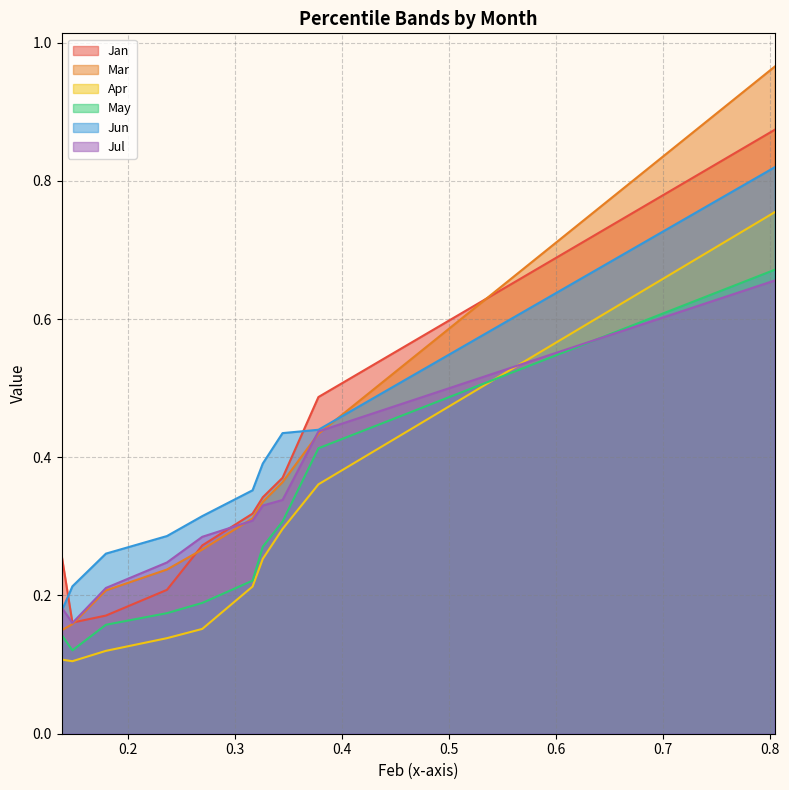

Reading left to right, what are all the values shown in this chart?

Jan: pct05=0.3	pct15=0.2	pct25=0.2	pct35=0.2	pct45=0.3	pct55=0.3	pct65=0.3	pct75=0.4	pct85=0.5	pct95=0.9
Mar: pct05=0.1	pct15=0.2	pct25=0.2	pct35=0.2	pct45=0.3	pct55=0.3	pct65=0.3	pct75=0.4	pct85=0.4	pct95=1.0
Apr: pct05=0.1	pct15=0.1	pct25=0.1	pct35=0.1	pct45=0.2	pct55=0.2	pct65=0.3	pct75=0.3	pct85=0.4	pct95=0.8
May: pct05=0.1	pct15=0.1	pct25=0.2	pct35=0.2	pct45=0.2	pct55=0.2	pct65=0.3	pct75=0.3	pct85=0.4	pct95=0.7
Jun: pct05=0.2	pct15=0.2	pct25=0.3	pct35=0.3	pct45=0.3	pct55=0.4	pct65=0.4	pct75=0.4	pct85=0.4	pct95=0.8
Jul: pct05=0.2	pct15=0.2	pct25=0.2	pct35=0.2	pct45=0.3	pct55=0.3	pct65=0.3	pct75=0.3	pct85=0.4	pct95=0.7